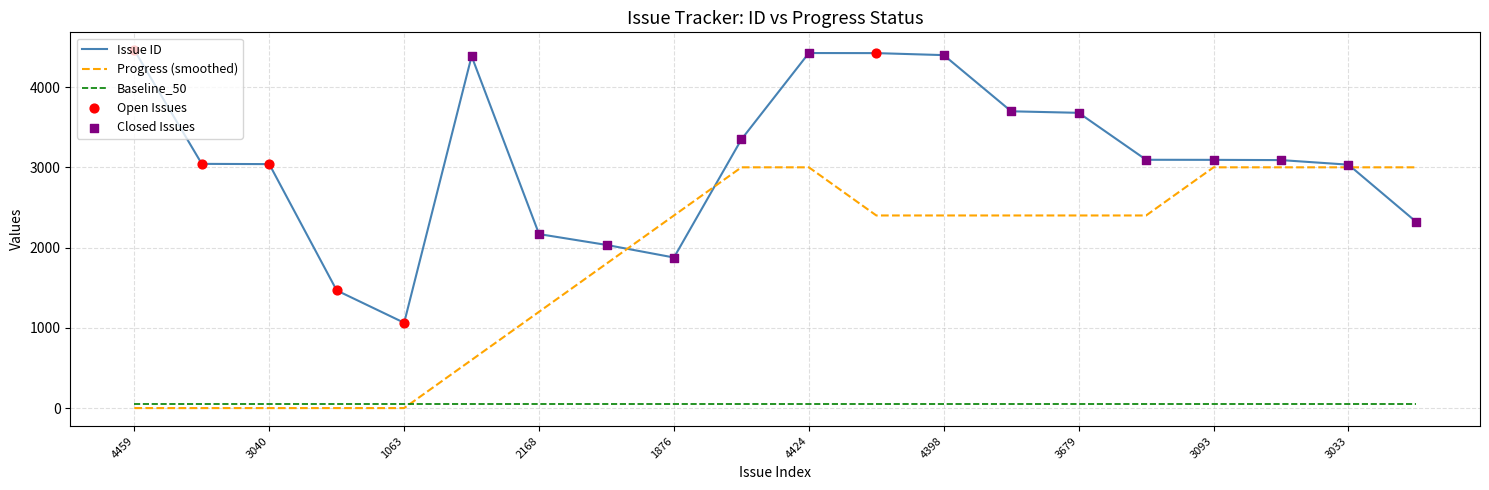

What is the maximum value shown in the chart?

4459